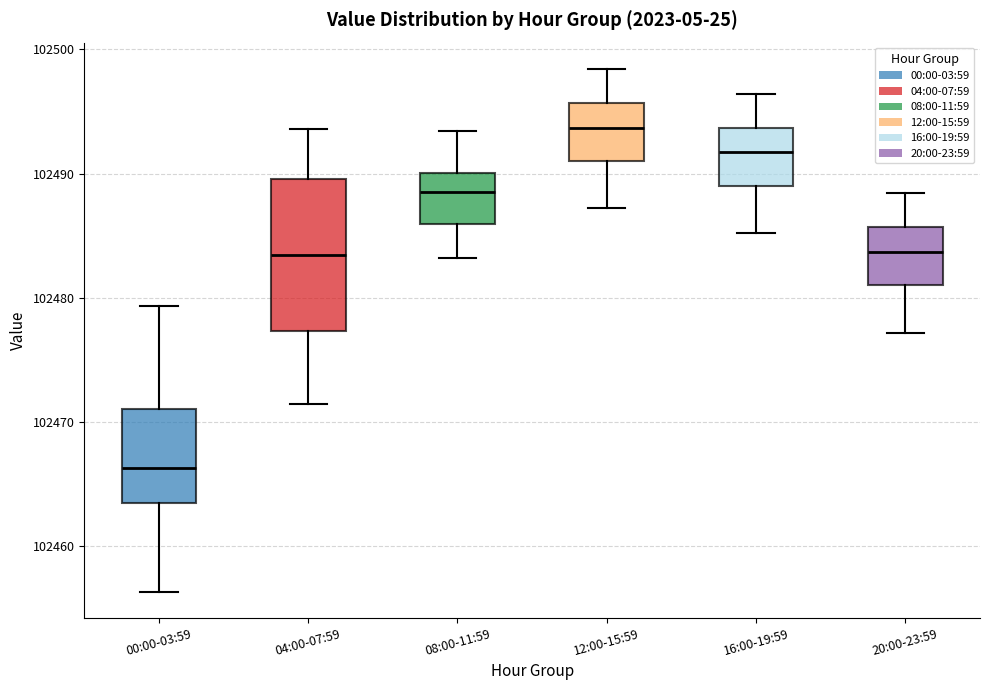

Reading left to right, transcribe this box plot: for each box, give where its median line is, the range the box spans, and where its two whiskers end, as read against the y-axis. The values are not printed on the chart, so give them approximately, as read against the axis.

00:00-03:59: median 102466, box 102463 to 102471, whiskers 102456 to 102479
04:00-07:59: median 102483, box 102477 to 102490, whiskers 102471 to 102494
08:00-11:59: median 102488, box 102486 to 102490, whiskers 102483 to 102493
12:00-15:59: median 102494, box 102491 to 102496, whiskers 102487 to 102498
16:00-19:59: median 102492, box 102489 to 102494, whiskers 102485 to 102496
20:00-23:59: median 102484, box 102481 to 102486, whiskers 102477 to 102488